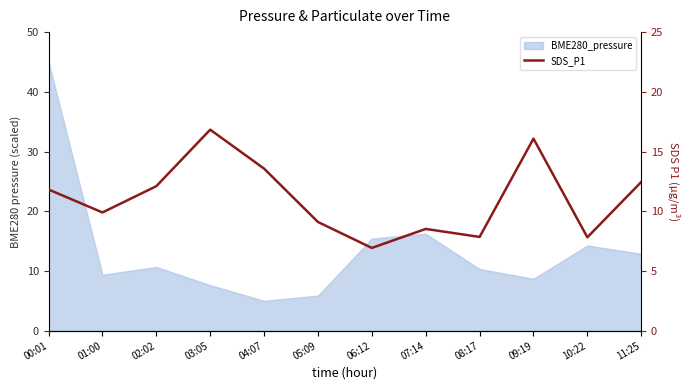

Does the chart display data point markers on the line(s)?

No